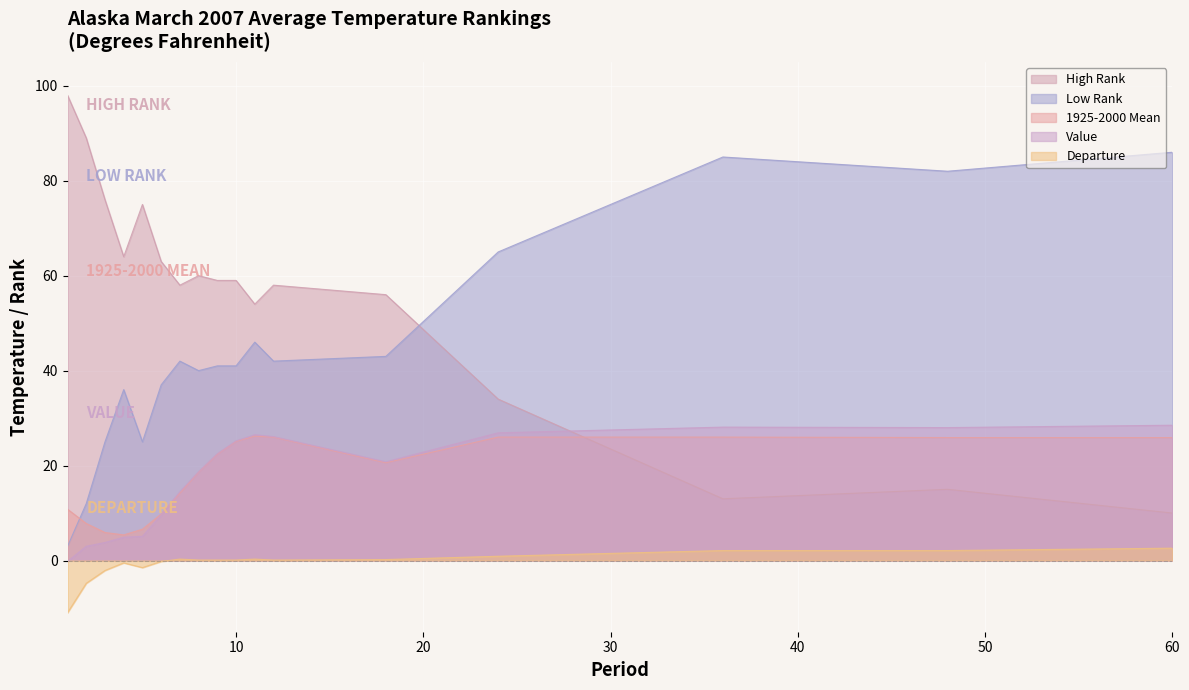

Which series ends up on top after the final intersection of Value and High Rank?

Value